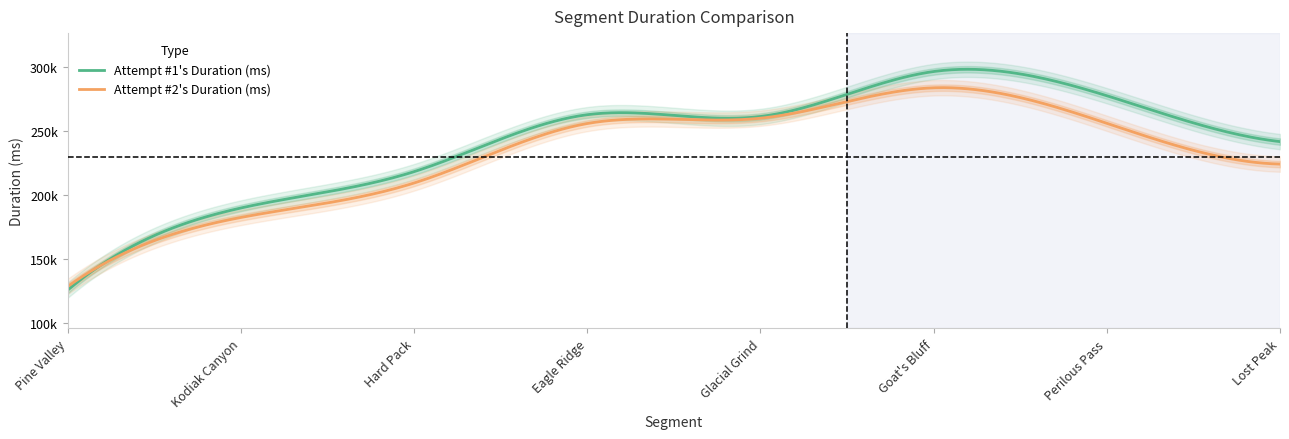

Rank the series by their maximum value, from highest to lowest.

Attempt #1's Duration (ms), Attempt #2's Duration (ms)